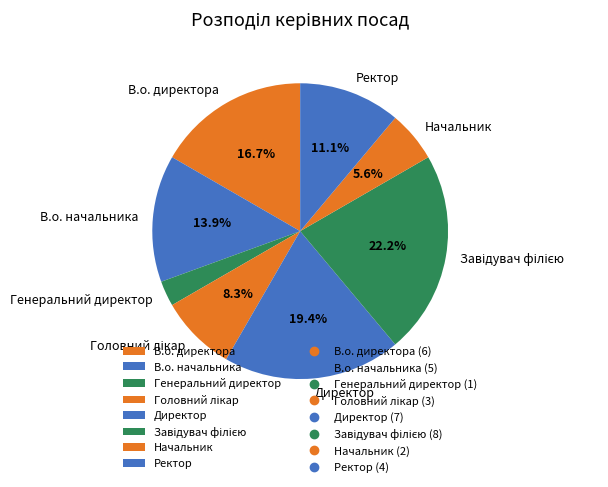

Does В.о. начальника represent more than half of the total?

No